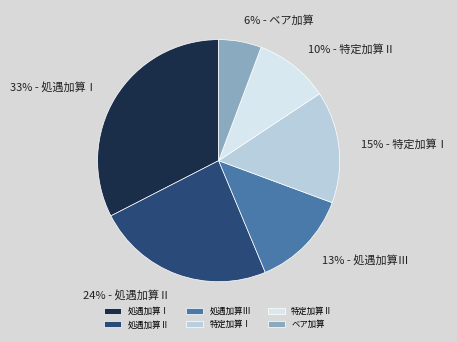

Does 特定加算Ⅰ account for over 50% of the chart?

No